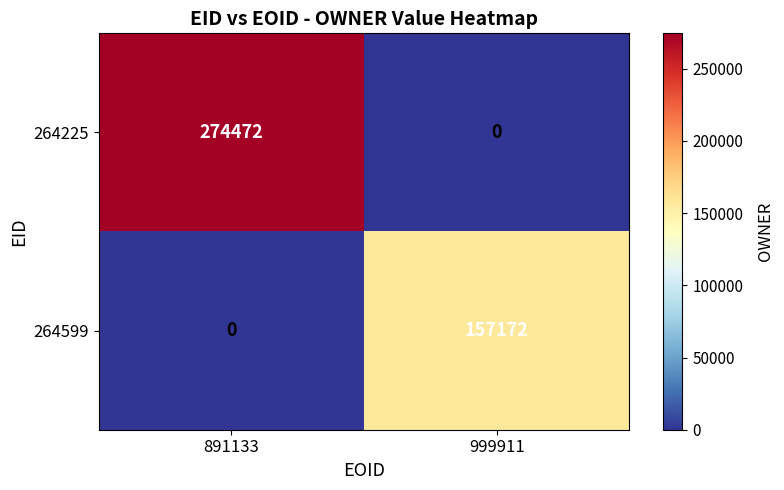

The 264599 series shows 99902 at 891133. True or false?

False